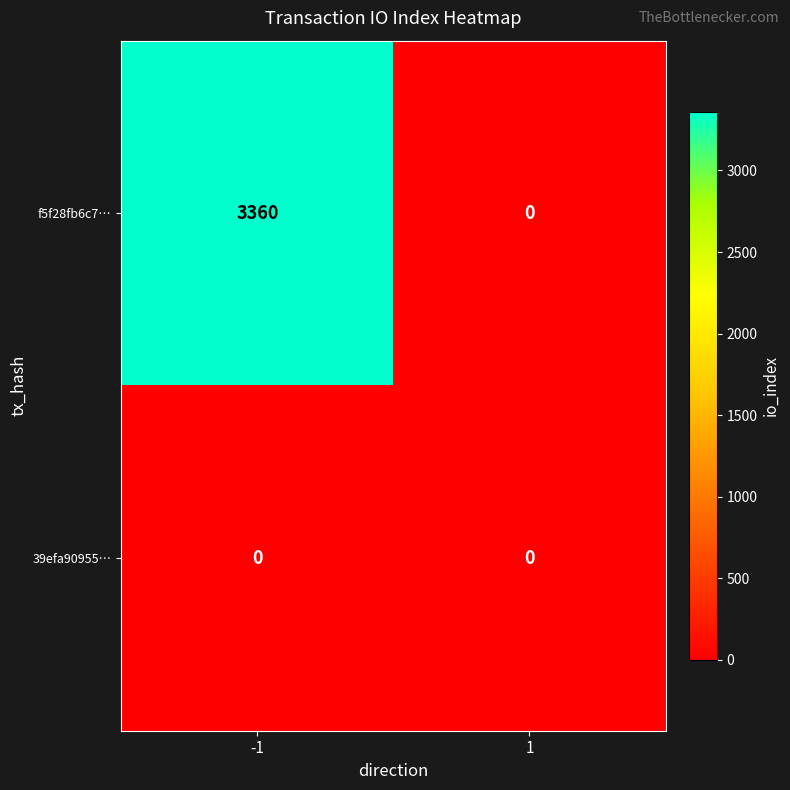

What is the spread (max minus min) of values at -1?

3360